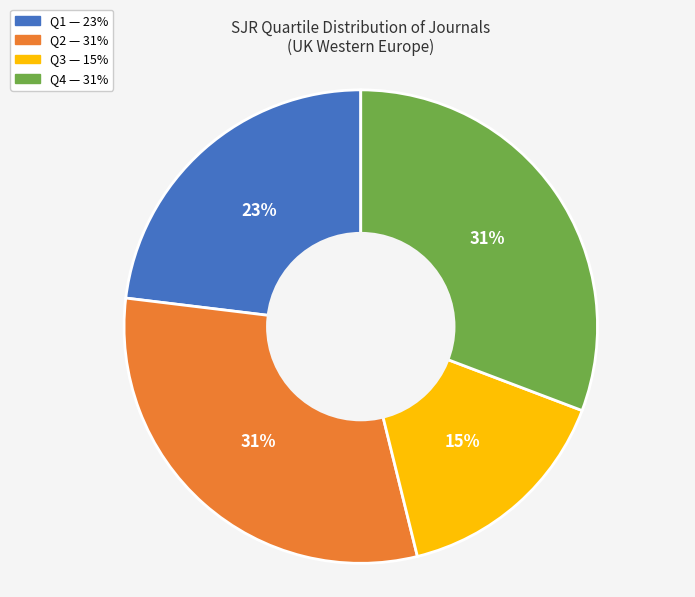

Count the number of slices in the pie.

4